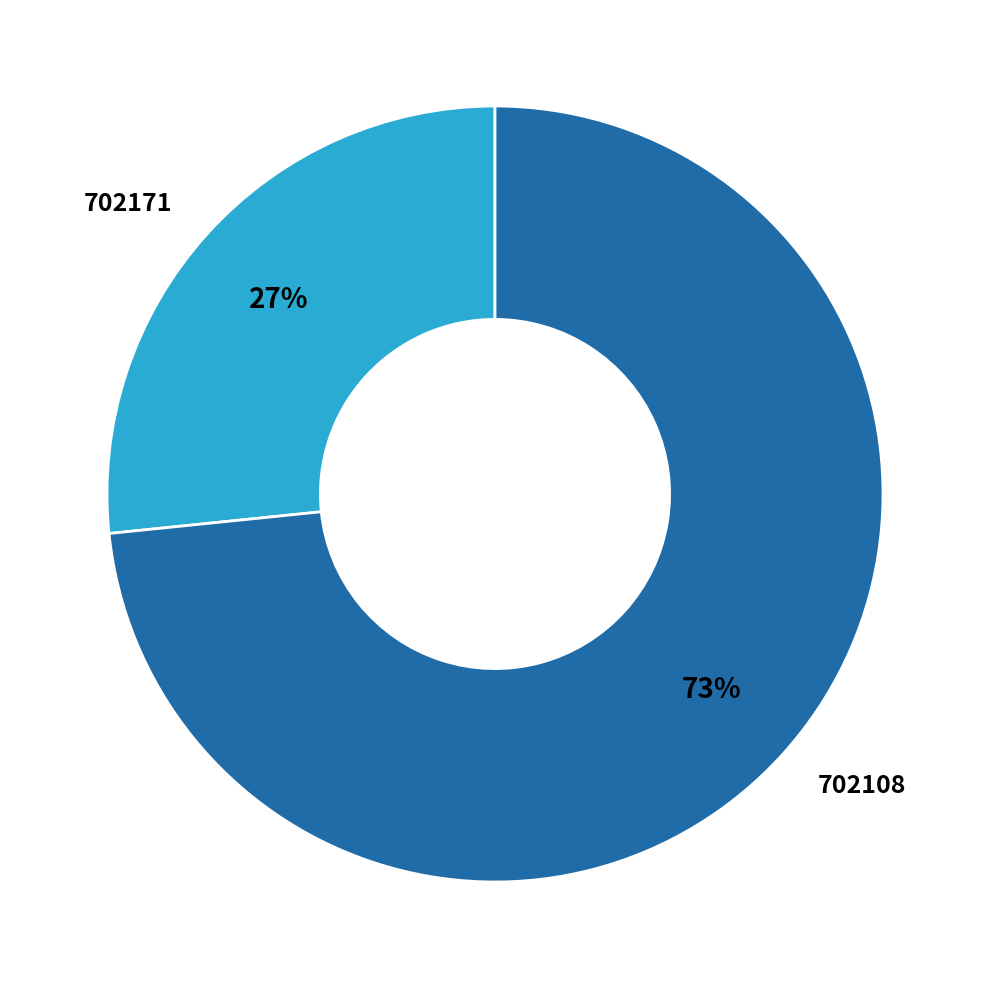

Which has a higher value, 702171 or 702108?

702108